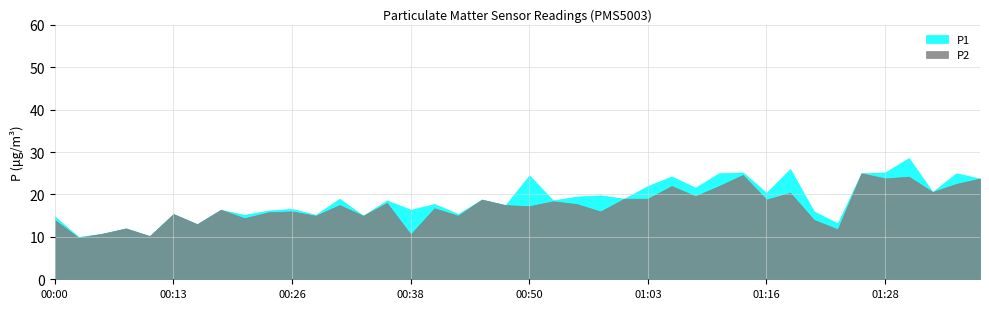

What is the spread (max minus min) of values at 01:28?

1.4